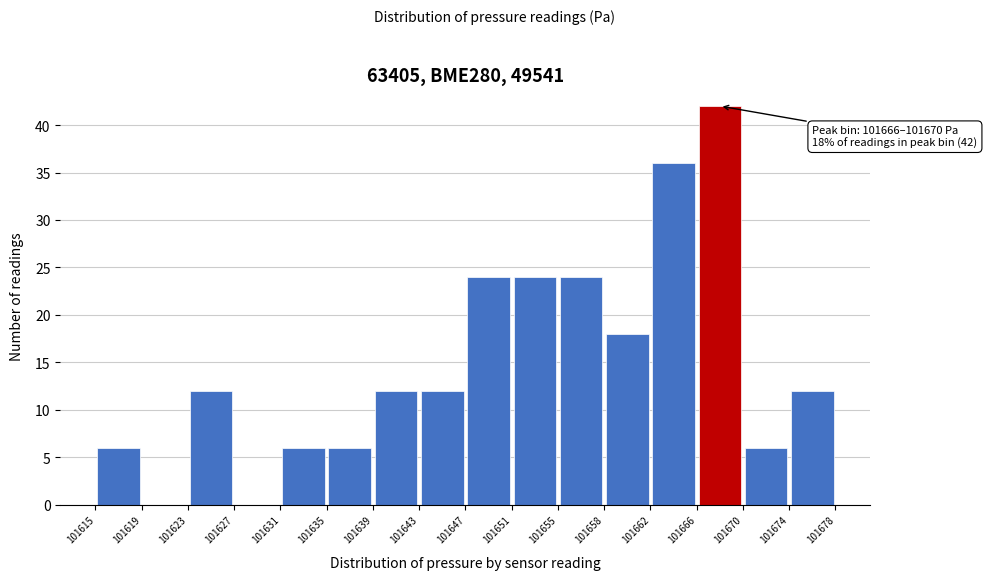

Which range on the x-axis has the tallest bar?

101666 to 101670